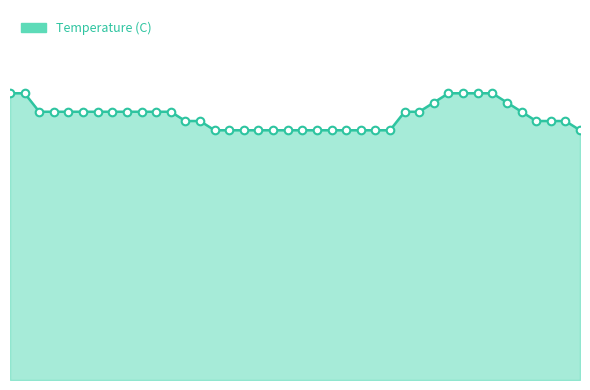

Is this an area chart (filled region under the line)?

Yes